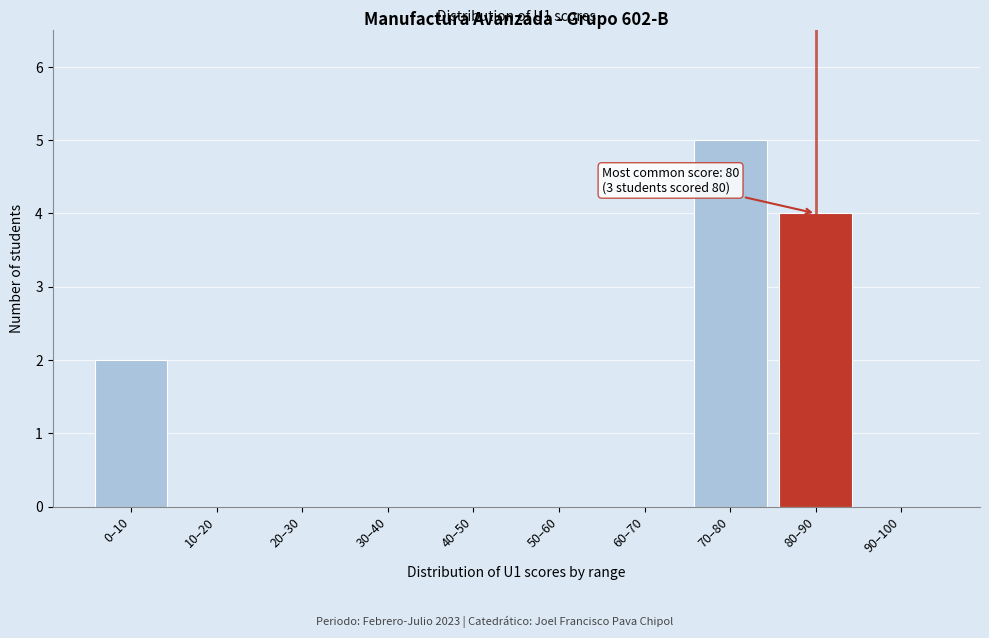

Reading left to right, what are all the values shown in this chart?

0–10=2	10–20=0	20–30=0	30–40=0	40–50=0	50–60=0	60–70=0	70–80=5	80–90=4	90–100=0